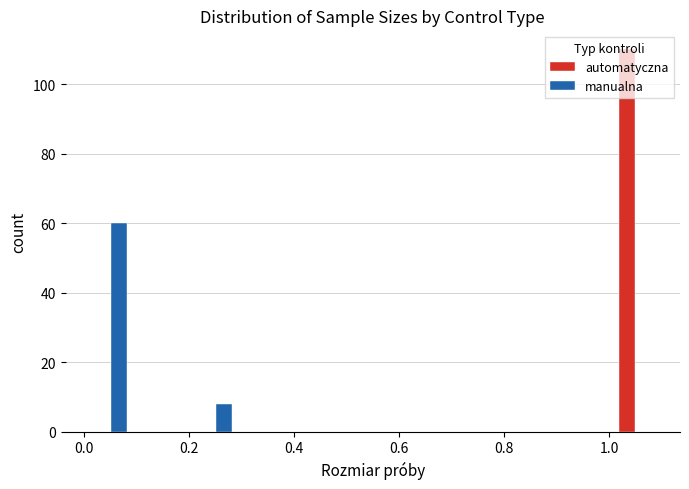

Reading left to right, list every range on the x-axis with the height of the bar of each series over it. The values are not printed on the chart, so give them approximately, as read against the axis.

0.0 to 0.1: automatyczna=0	manualna=60
0.1 to 0.2: automatyczna=0	manualna=0
0.2 to 0.3: automatyczna=0	manualna=8
0.3 to 0.4: automatyczna=0	manualna=0
0.4 to 0.5: automatyczna=0	manualna=0
0.5 to 0.6: automatyczna=0	manualna=0
0.6 to 0.7: automatyczna=0	manualna=0
0.7 to 0.8: automatyczna=0	manualna=0
0.8 to 0.9: automatyczna=0	manualna=0
0.9 to 1.0: automatyczna=0	manualna=0
1.0 to 1.1: automatyczna=110	manualna=0